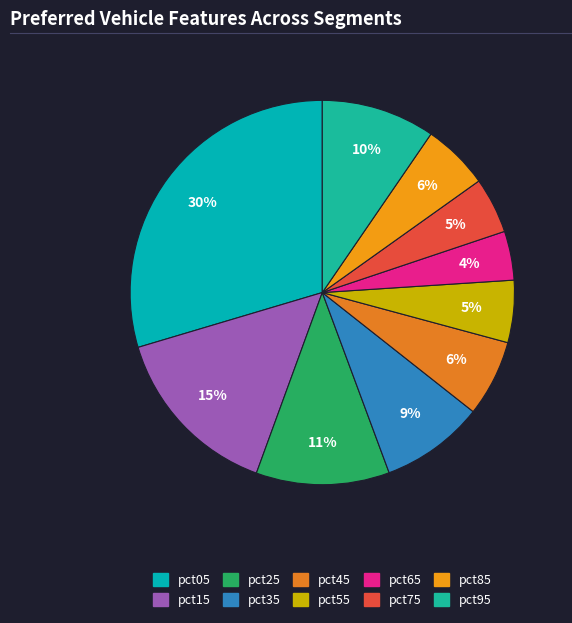

To the nearest percent, what is the combined percentage of pct45 and pct95?

16%